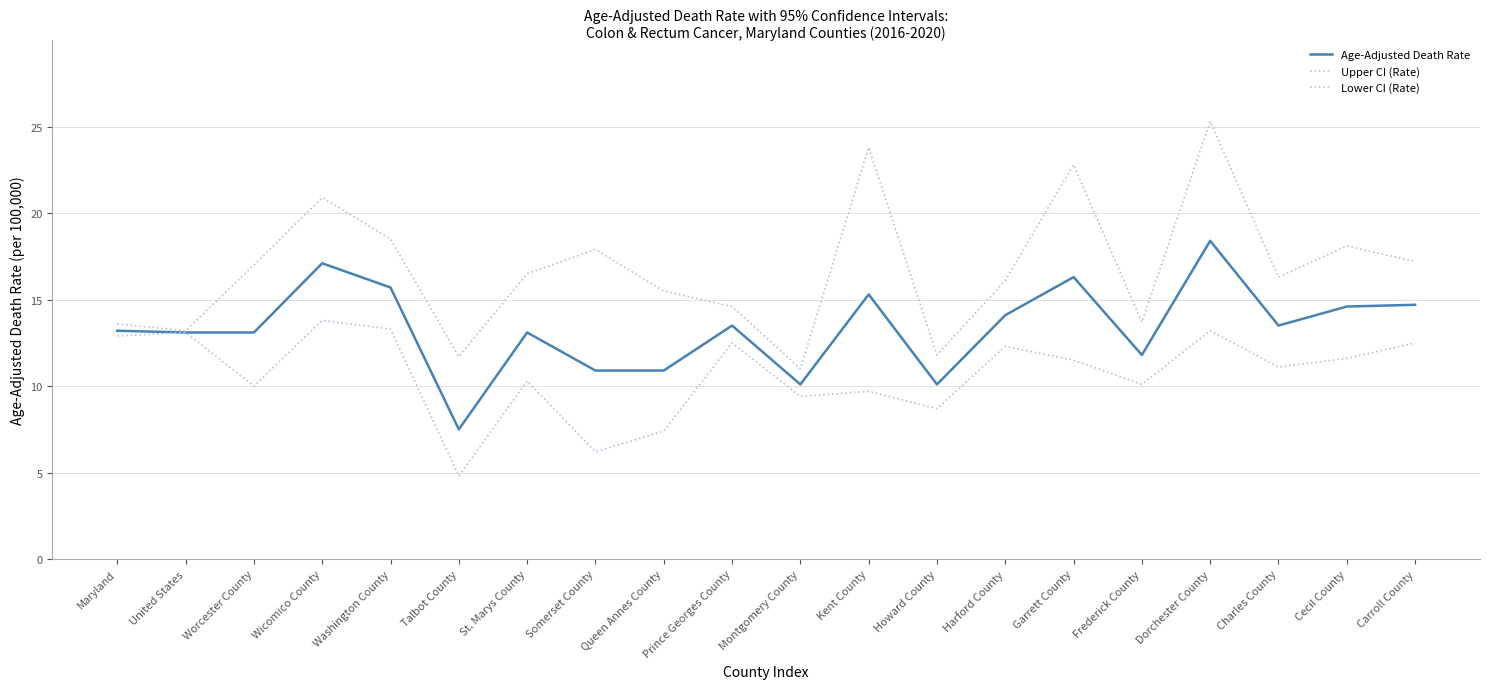

What is the minimum value for Age-Adjusted Death Rate?

7.5